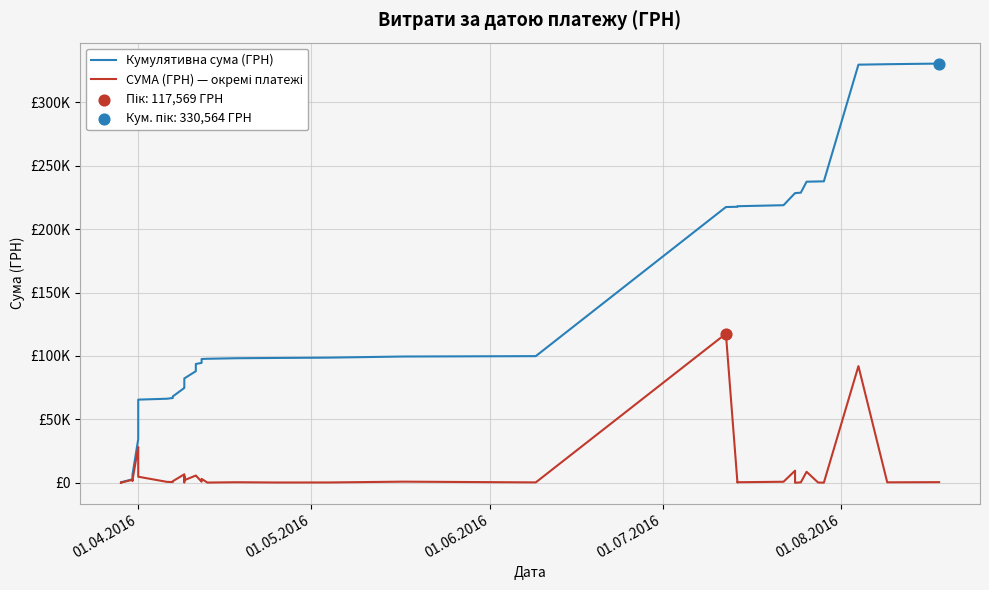

What are all the series names shown in the legend?

Кумулятивна сума (ГРН), СУМА (ГРН) — окремі платежі